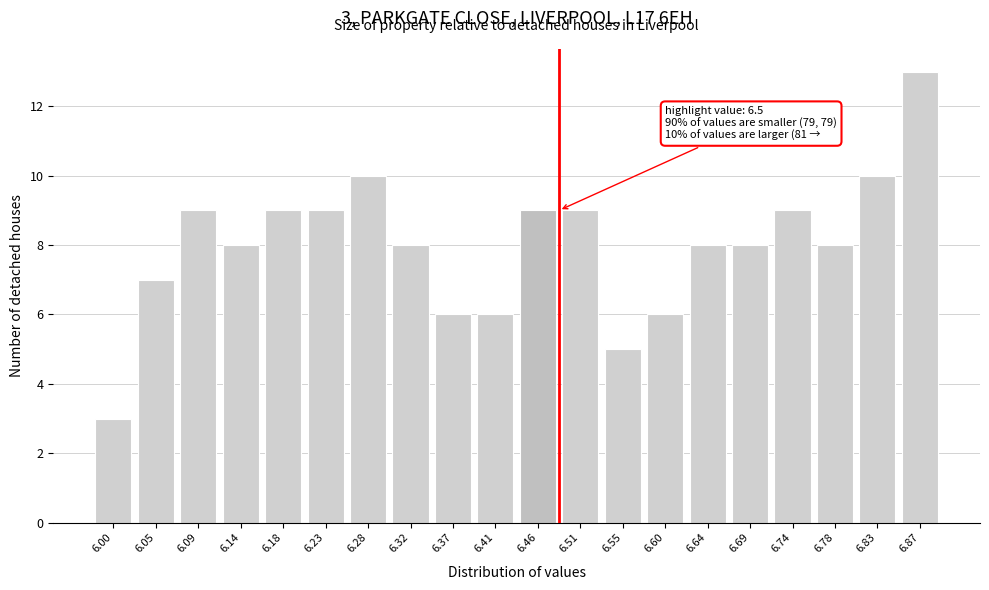

Reading left to right, extract all data points from this chart.

3	7	9	8	9	9	10	8	6	6	9	9	5	6	8	8	9	8	10	13